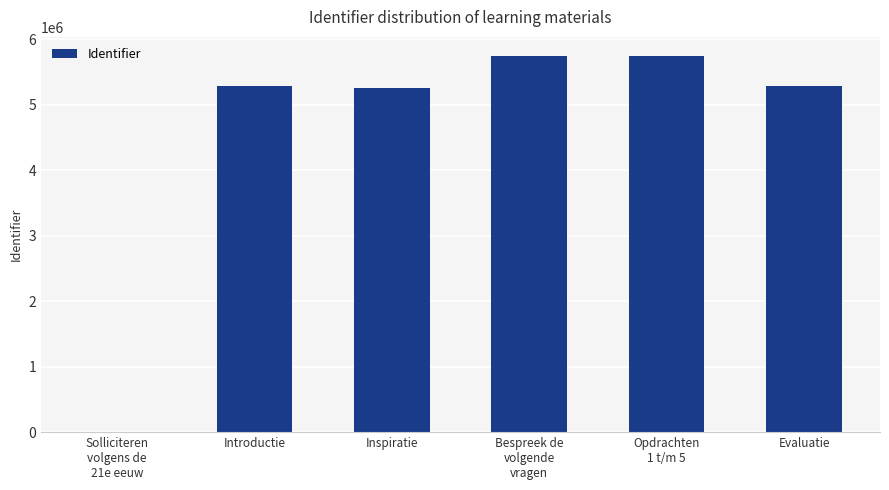

What is the greatest value displayed?

5749275